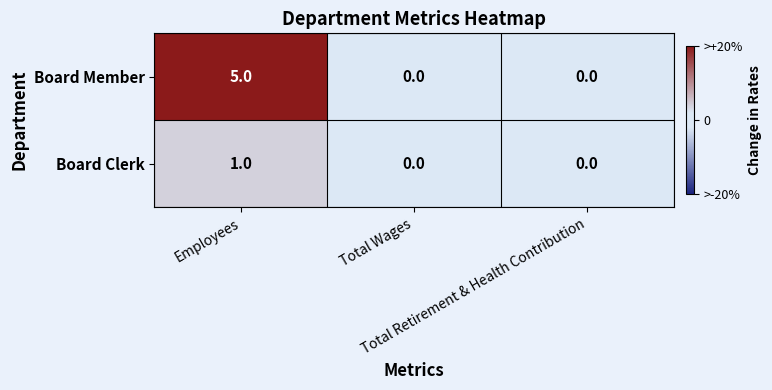

Count the Board Member values in the range 0 to 5.

3